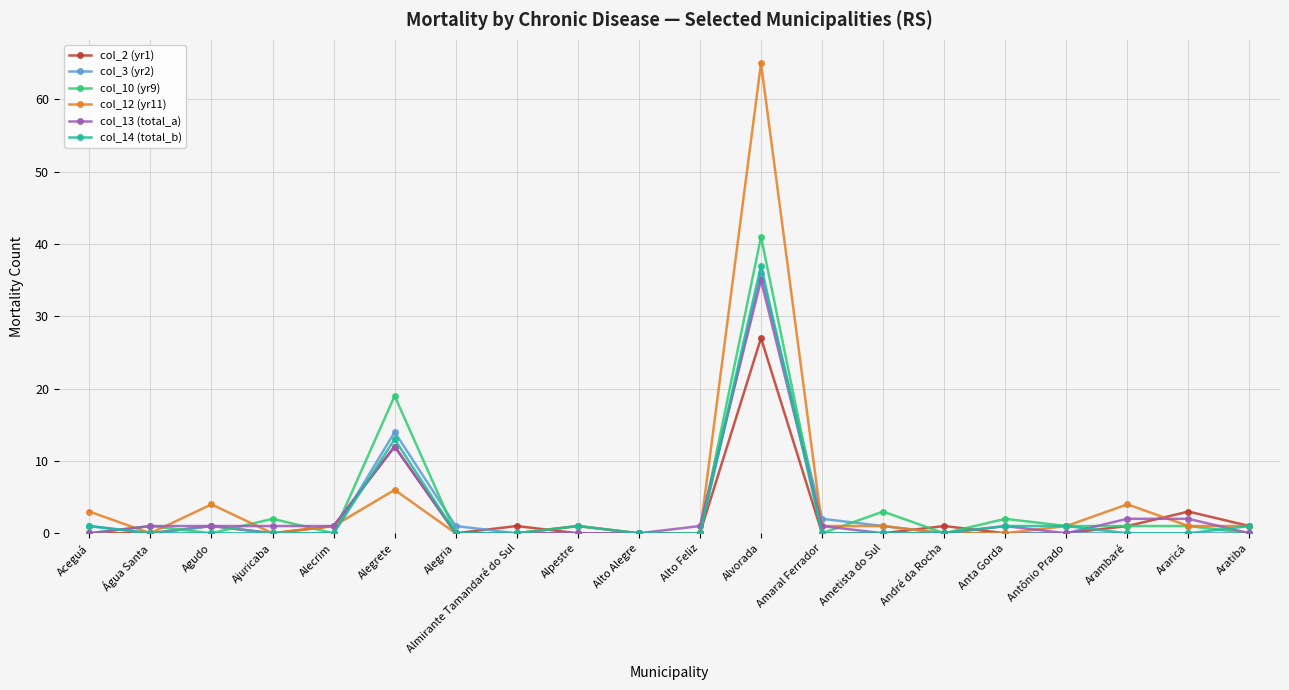

Which series has the largest total across all categories?

col_12 (yr11)